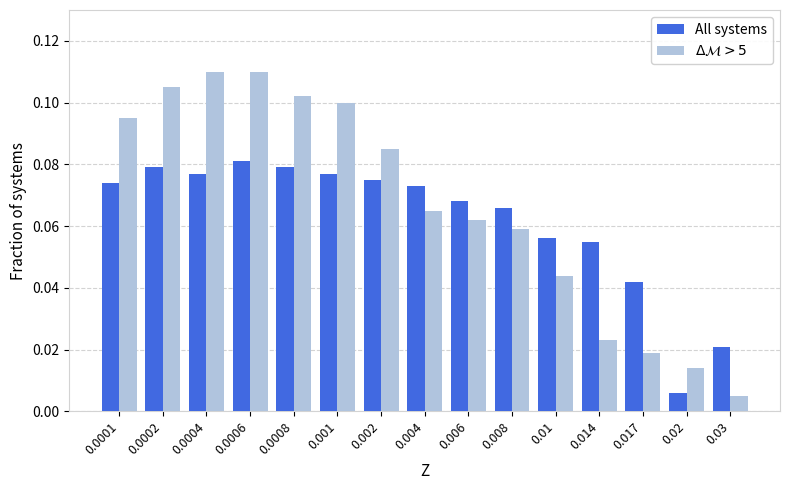

What is the sum of all $\Delta\mathcal{M} > 5$ values?

1.0